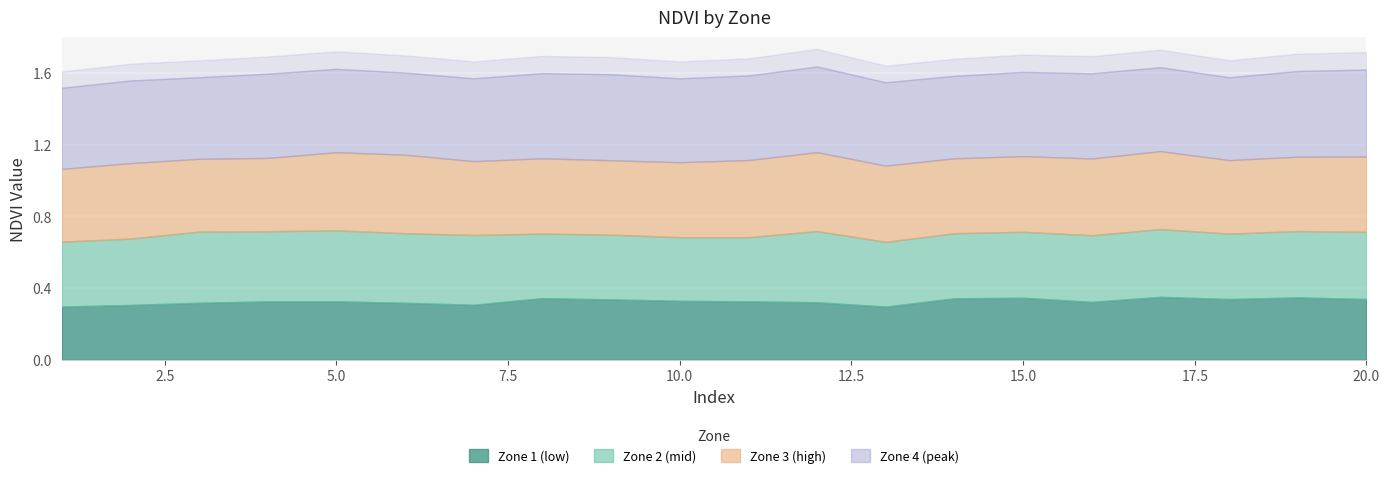

Which has a higher value, 5 or 3?

5